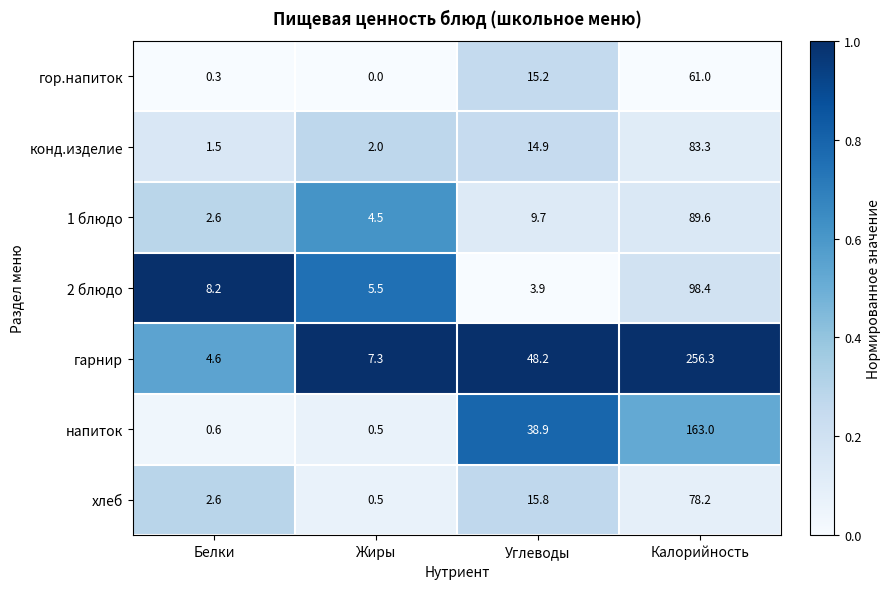

Which series has the largest total across all categories?

гарнир